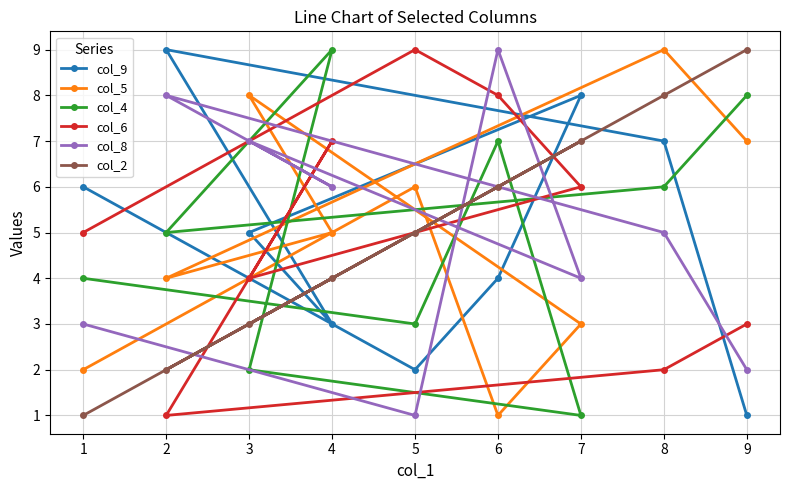

Where is the first local maximum for col_8?

2